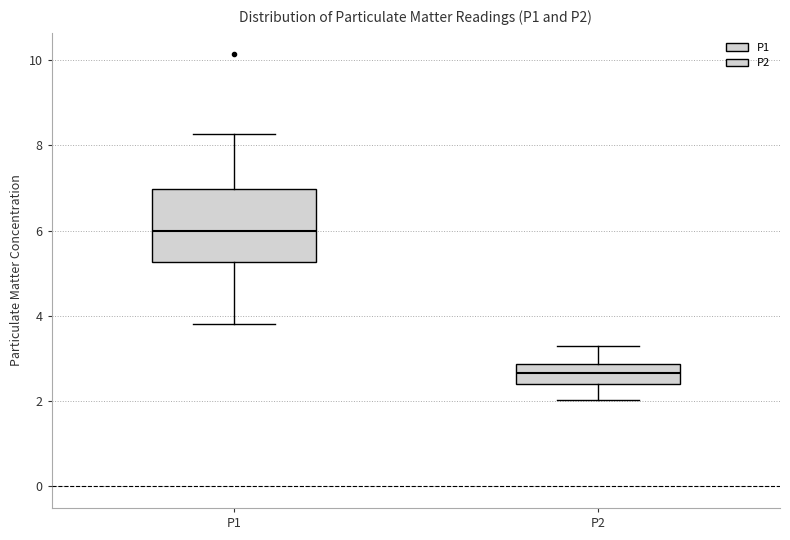

Where does the median line of the box for P2 sit on the y-axis? The values are not printed on the chart, so give them approximately, as read against the axis.

2.6